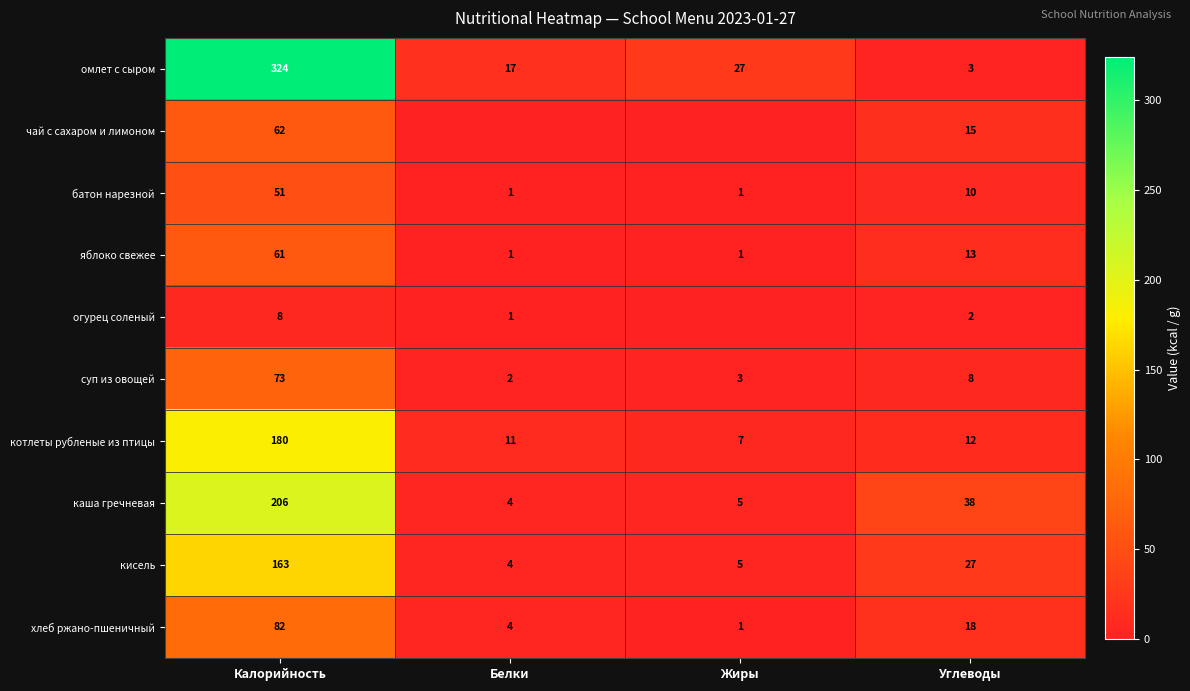

Which category has the highest value across all series?

Калорийность